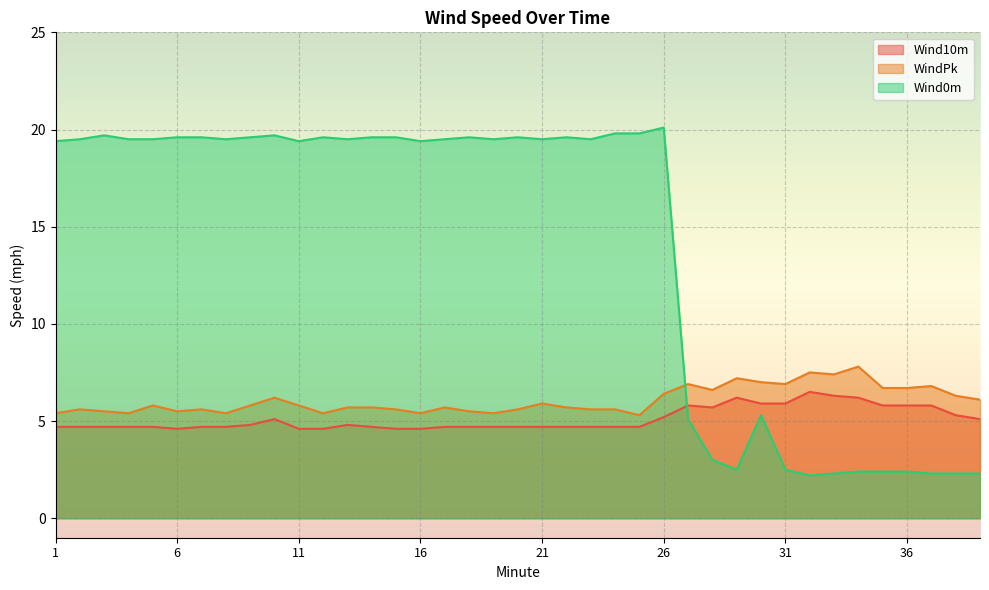

Which category has the lowest value in the Wind10m series?

6